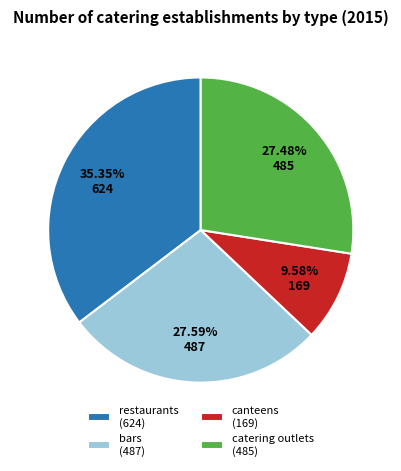

How many segments does this pie chart have?

4